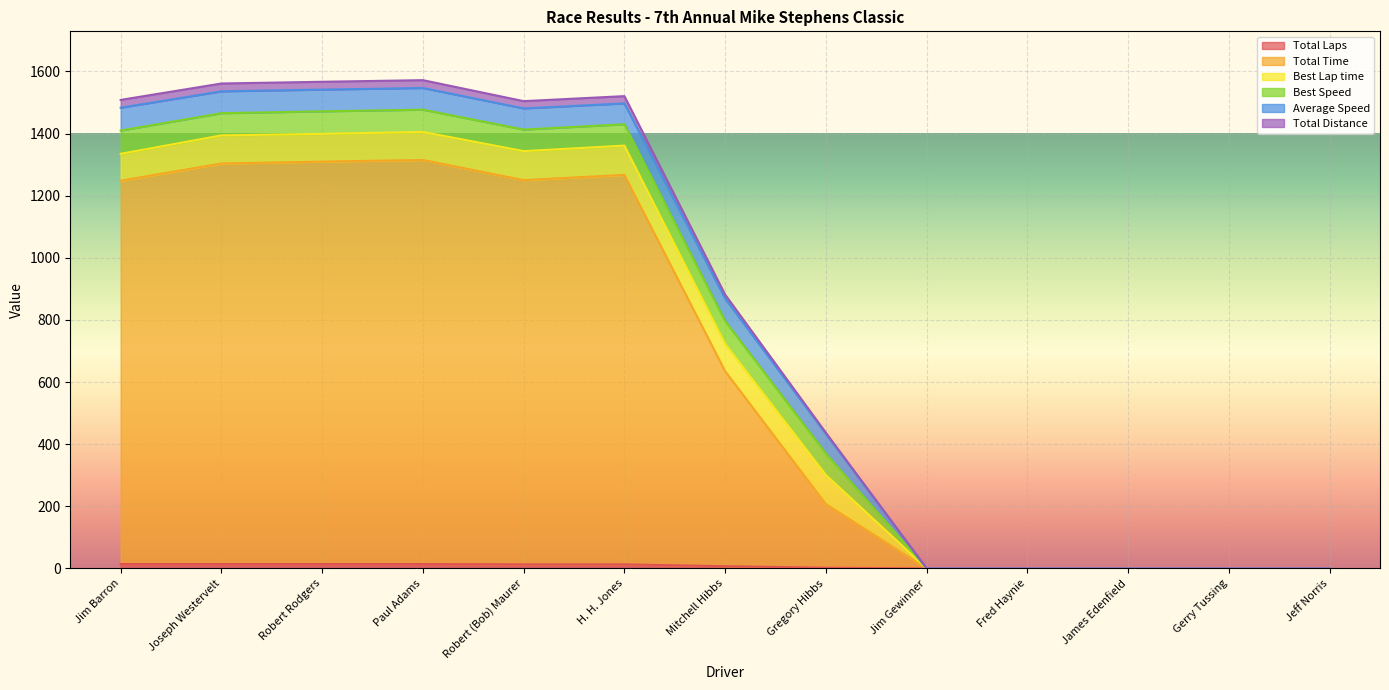

What is the sum of the Total Time values at Mitchell Hibbs and Robert (Bob) Maurer?

1885.0